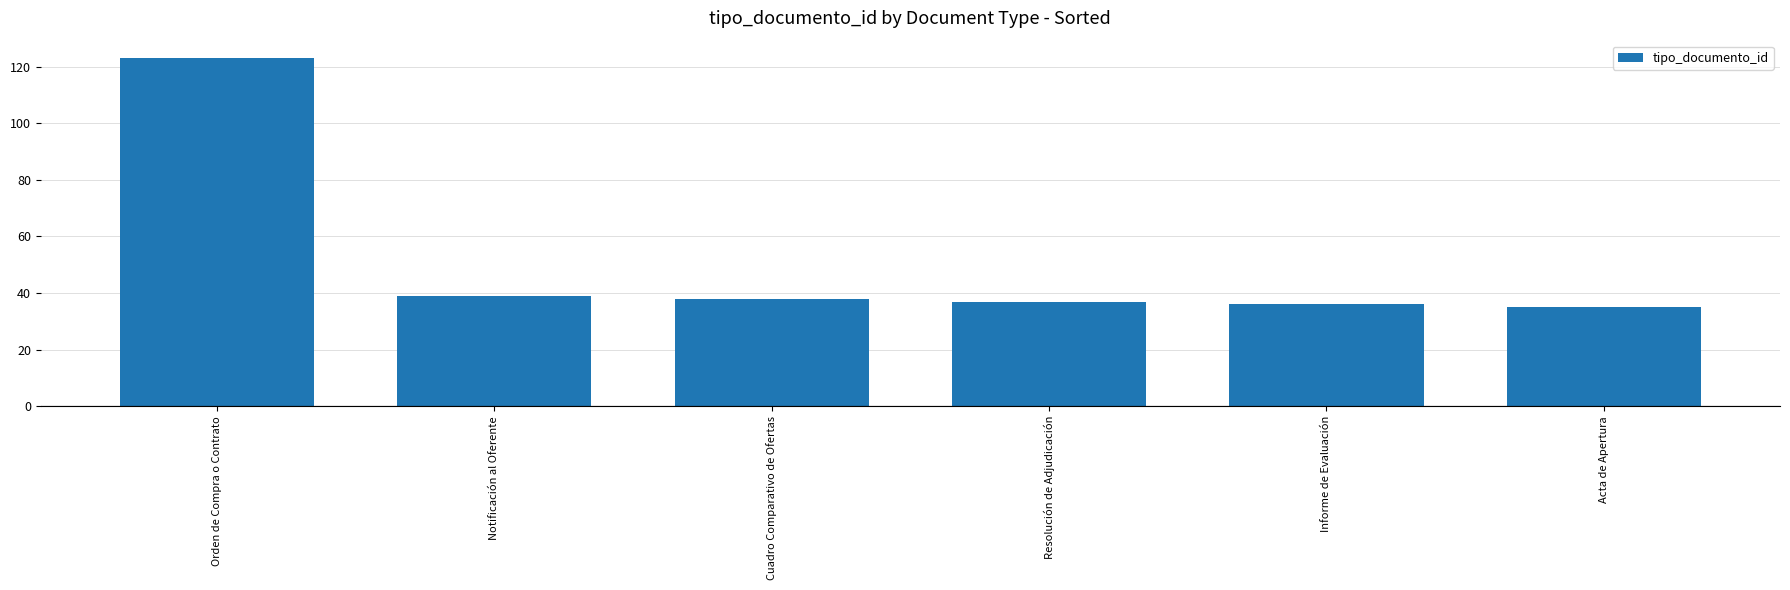

What is the greatest value displayed?

123